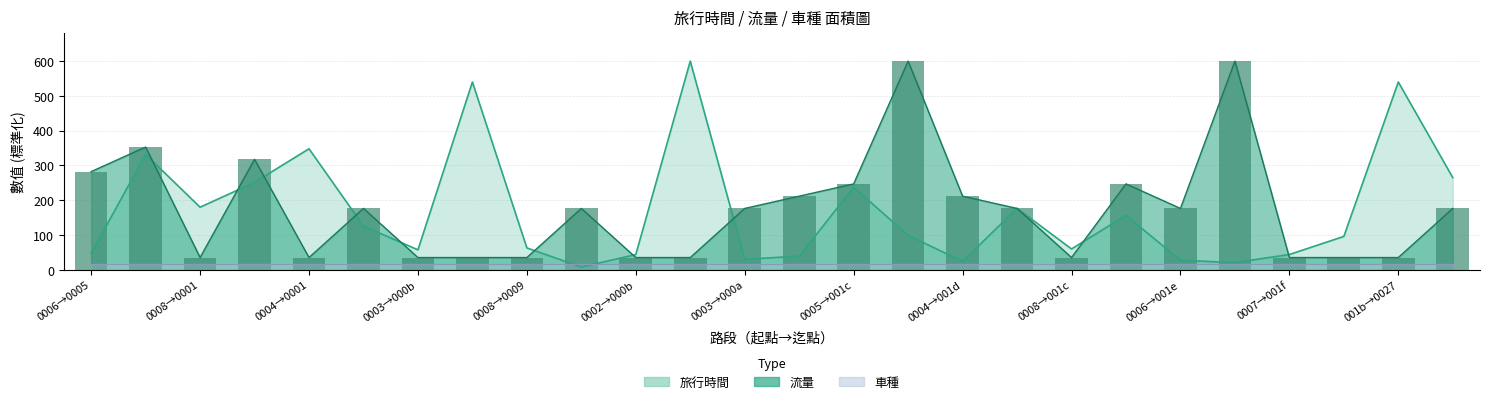

At which label does the data first exceed 176?

0006→0005